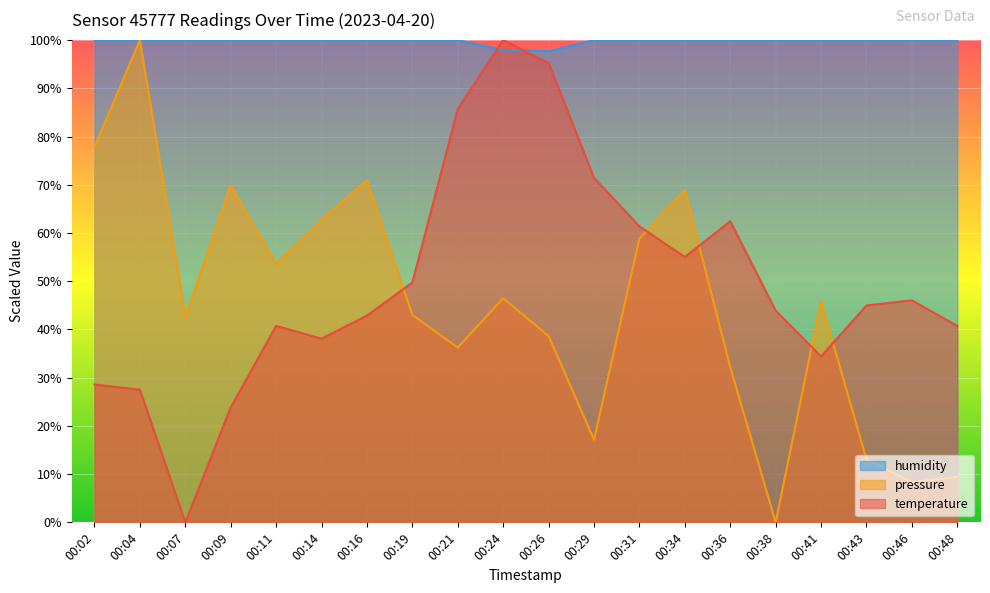

What is the difference between the highest and lowest values at 00:19?

57.0